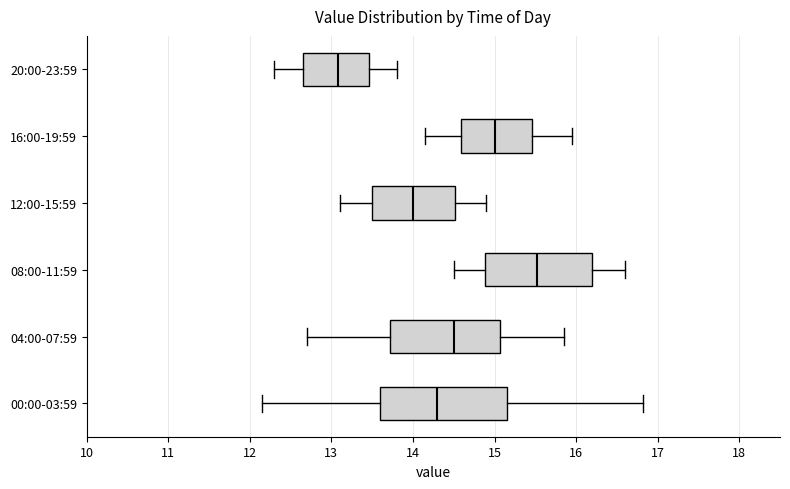

Which box's median line is the furthest to the right?

08:00-11:59